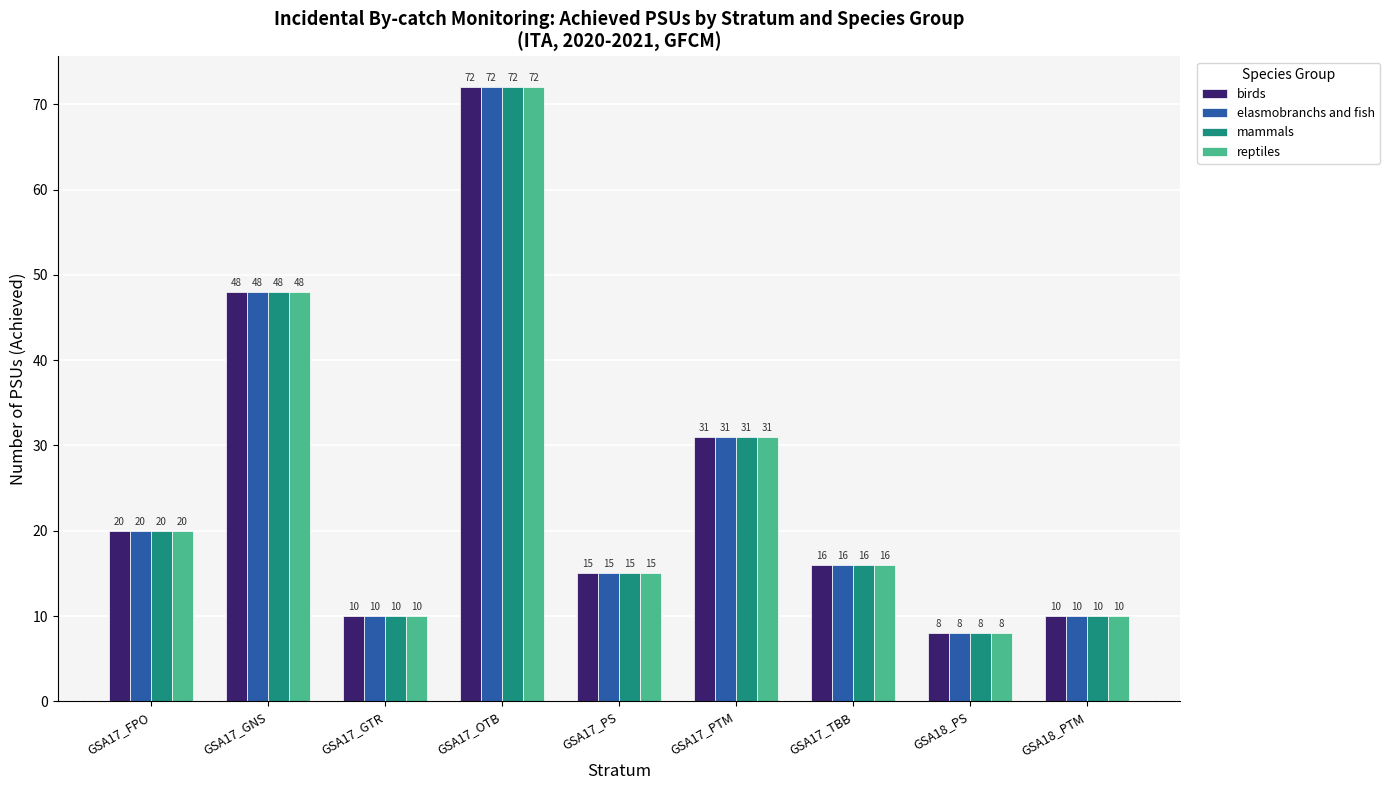

What is the greatest value displayed?

72